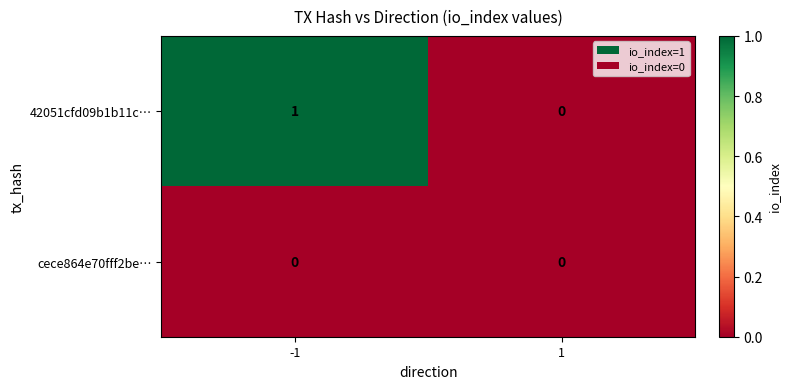

How many categories are shown in the chart?

2